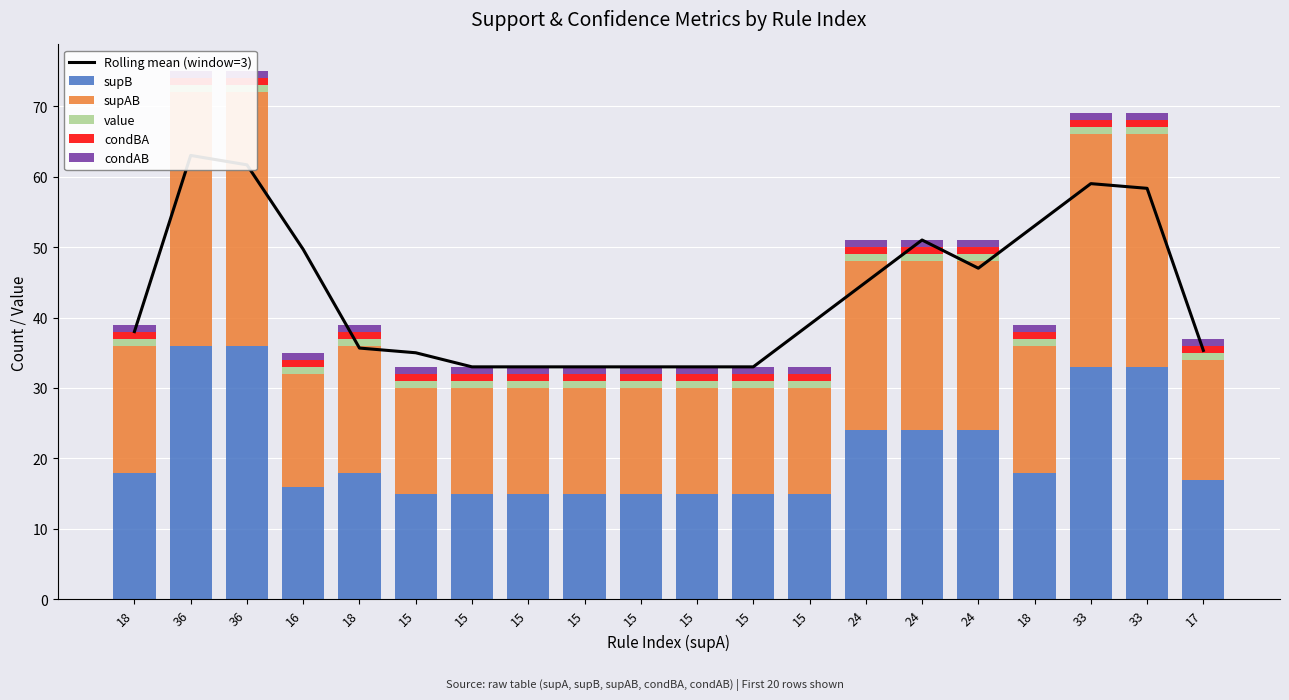

At which category is the sum across all series the highest?

36